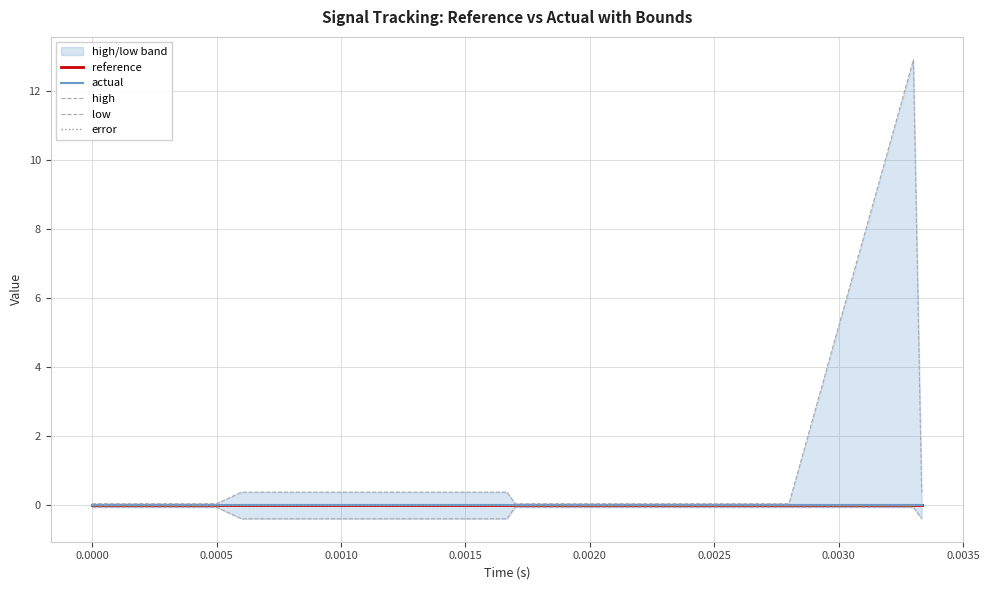

What is the lowest value of the low series?

-0.4